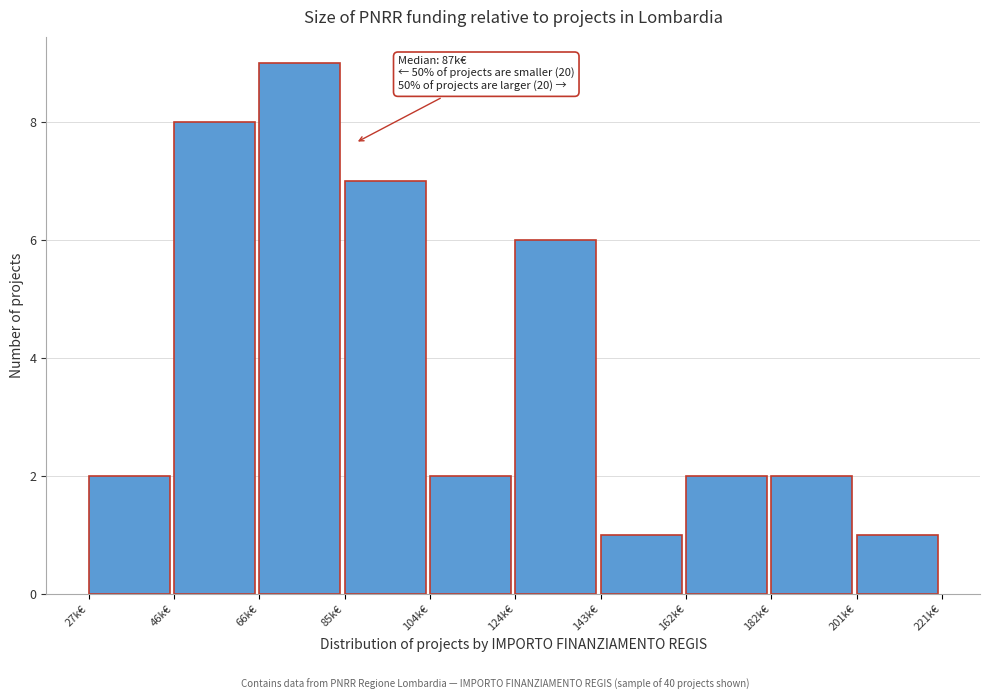

Reading right to left, list all the values displayed in this chart.

1	2	2	1	6	2	7	9	8	2